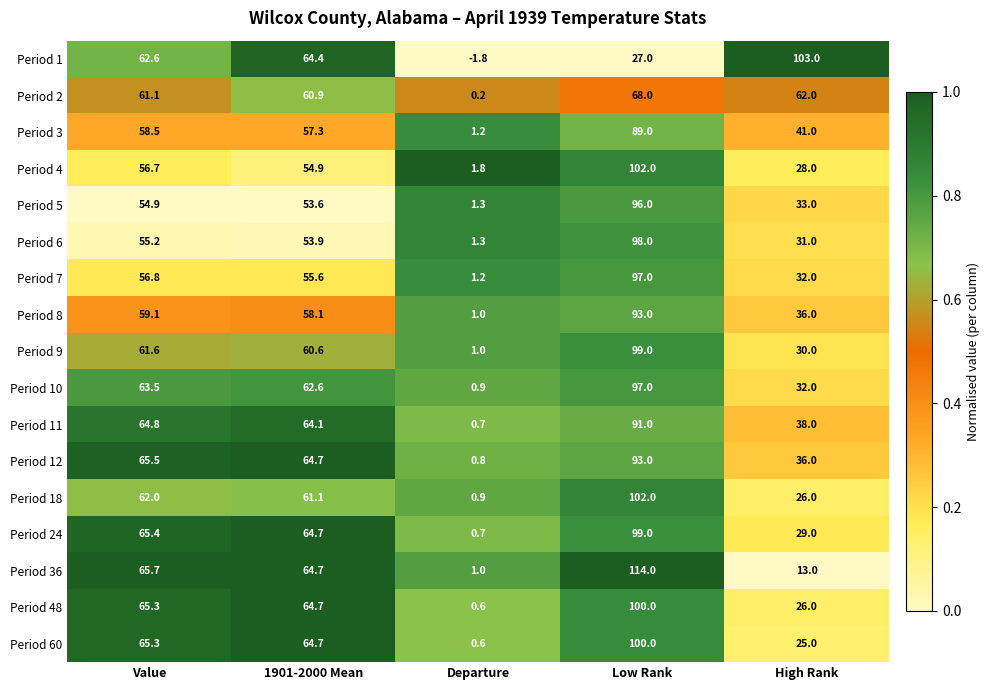

What is the difference between the second highest and second lowest values in the Period 24 series?

36.4